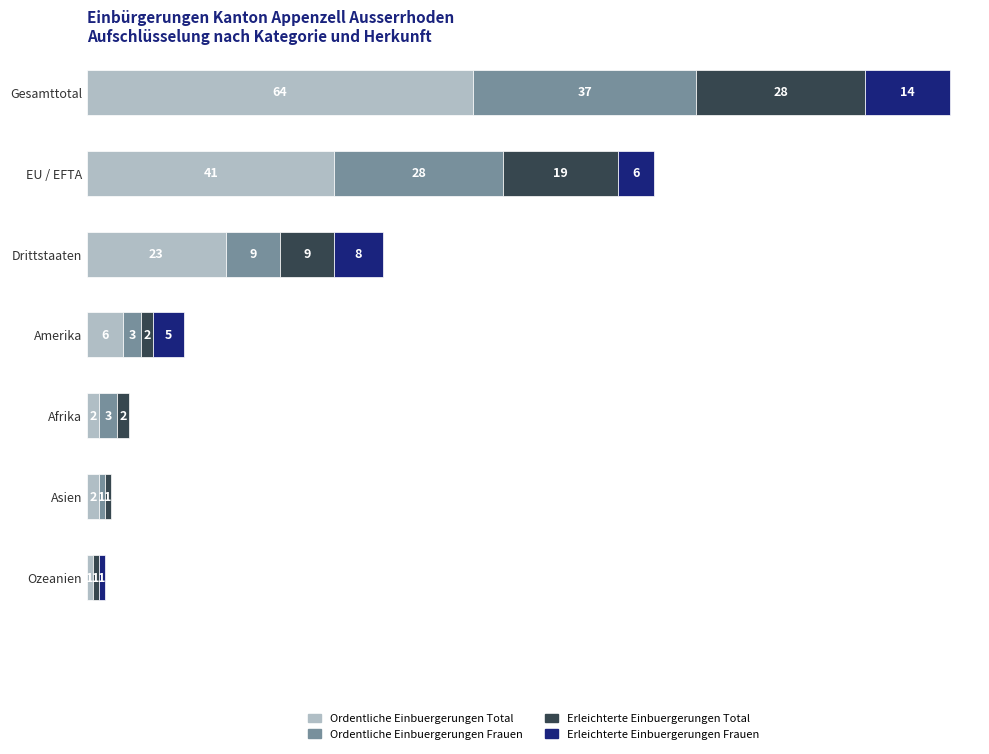

What is the difference between the maximum and minimum values in the Ordentliche Einbuergerungen Total series?

63